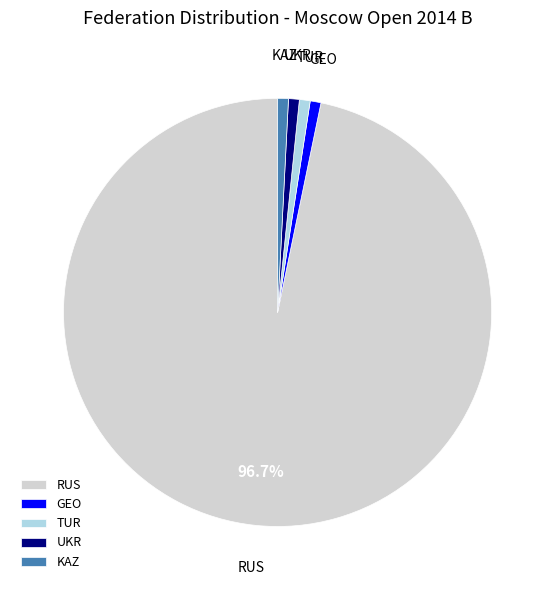

To the nearest percent, what is the difference between the largest and smallest slice percentages?

96%